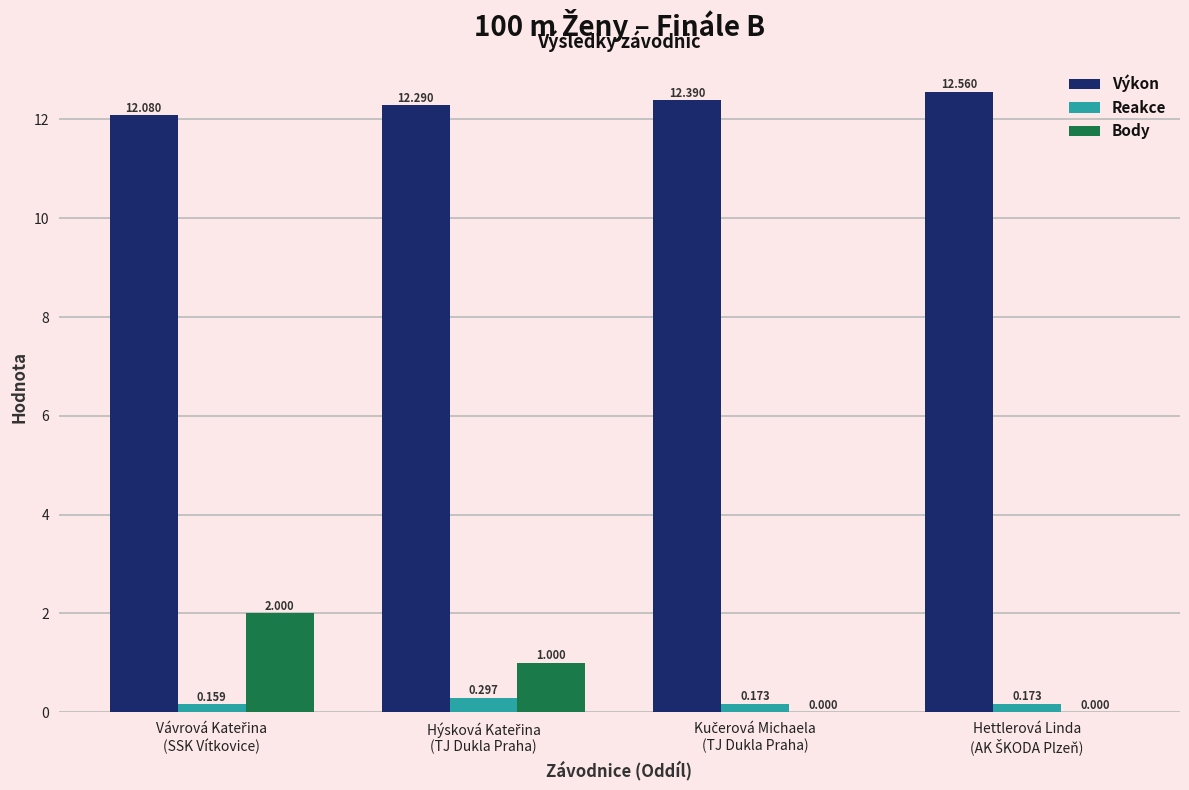

Which series has the largest total across all categories?

Výkon